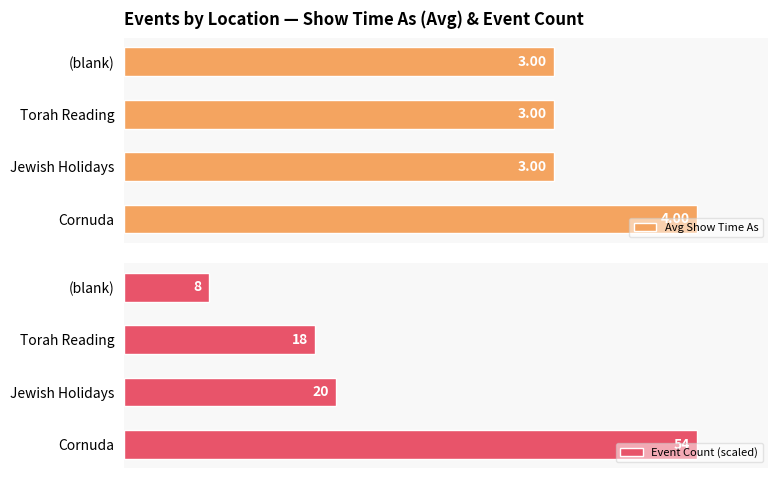

At which label does Avg Show Time As reach its peak?

Cornuda